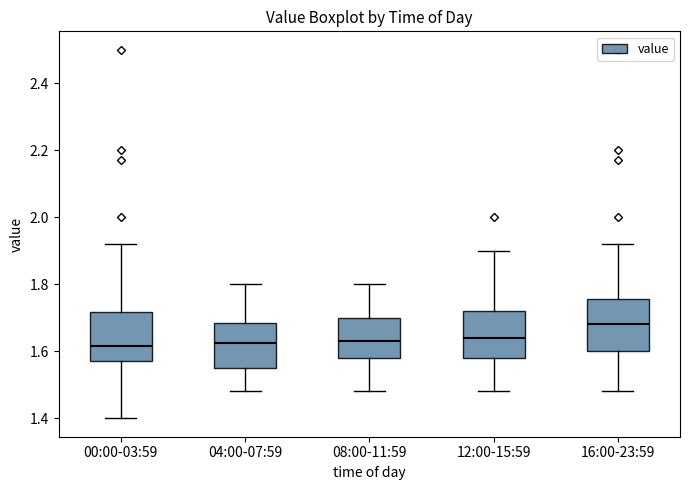

Where does the upper whisker of the box for 16:00-23:59 end on the y-axis? The values are not printed on the chart, so give them approximately, as read against the axis.

1.92